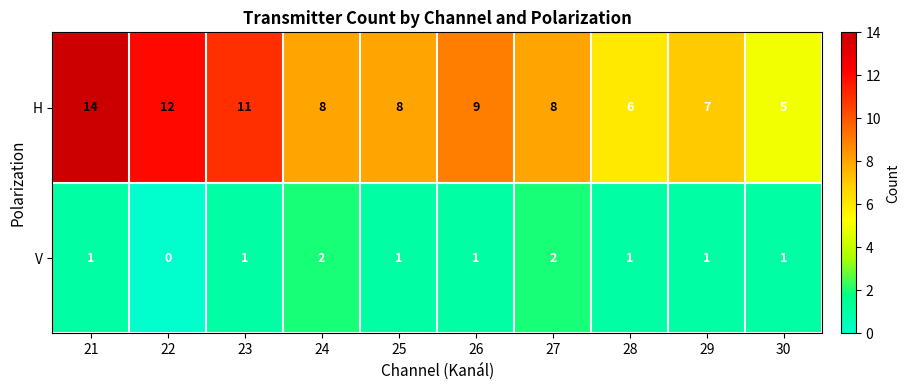

True or false: H has a value of 6 at 21.

False